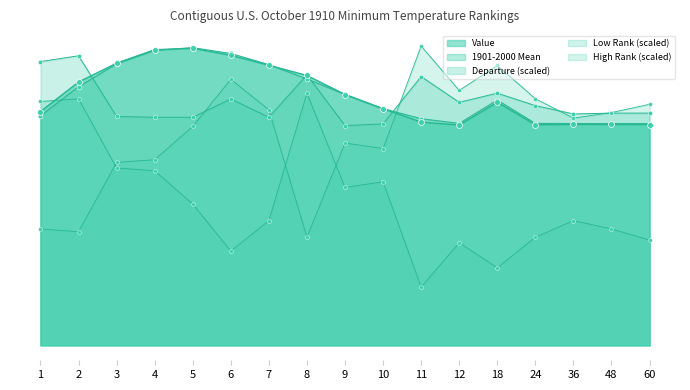

What is the total value across all series at 1?

148.6